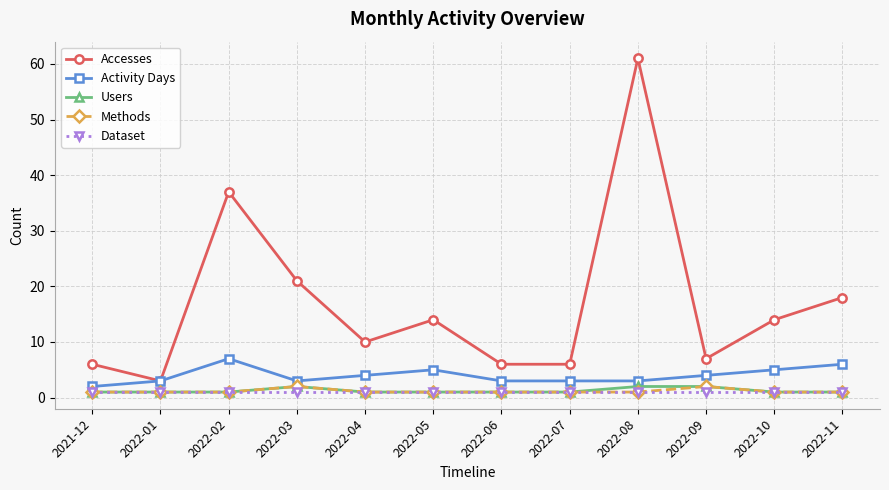

What is the difference between the highest and lowest values at 2022-08?

60